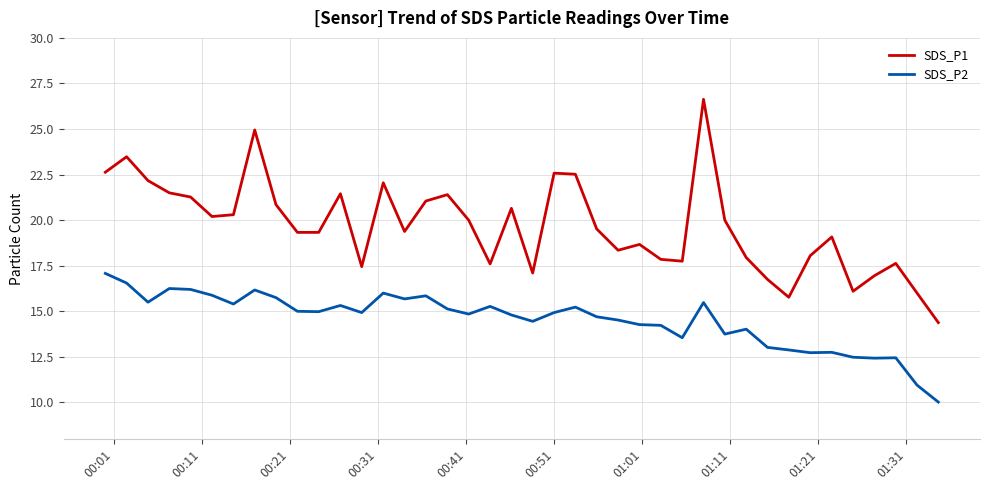

Which series has the widest spread of values?

SDS_P1